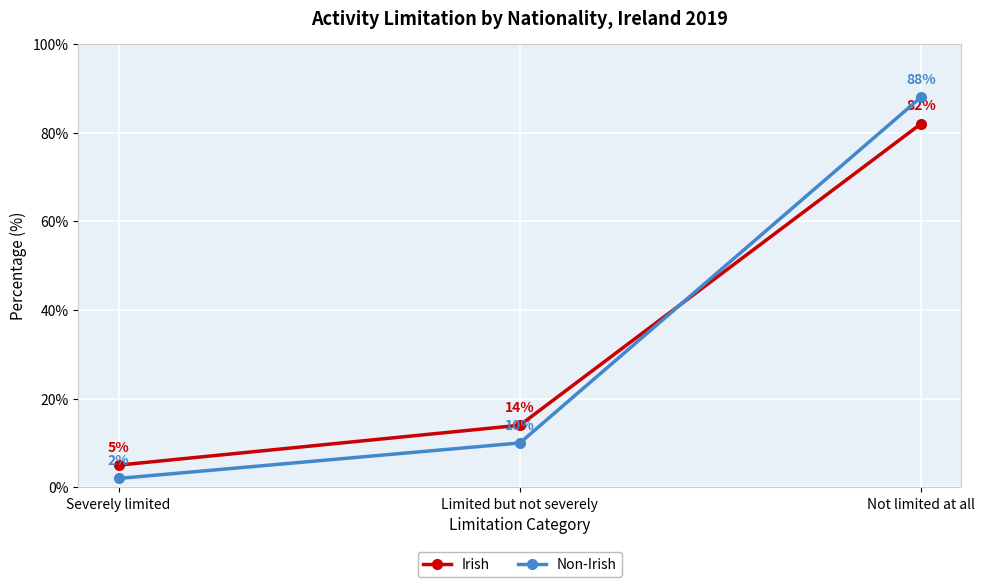

At Limited but not severely, list the series in order from largest to smallest.

Irish, Non-Irish